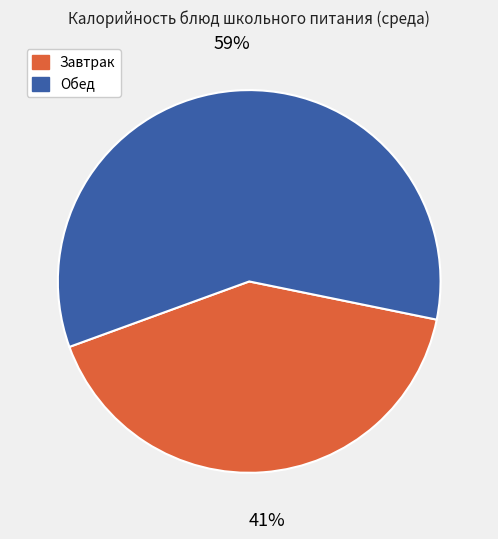

Is there a majority slice in this chart?

Yes